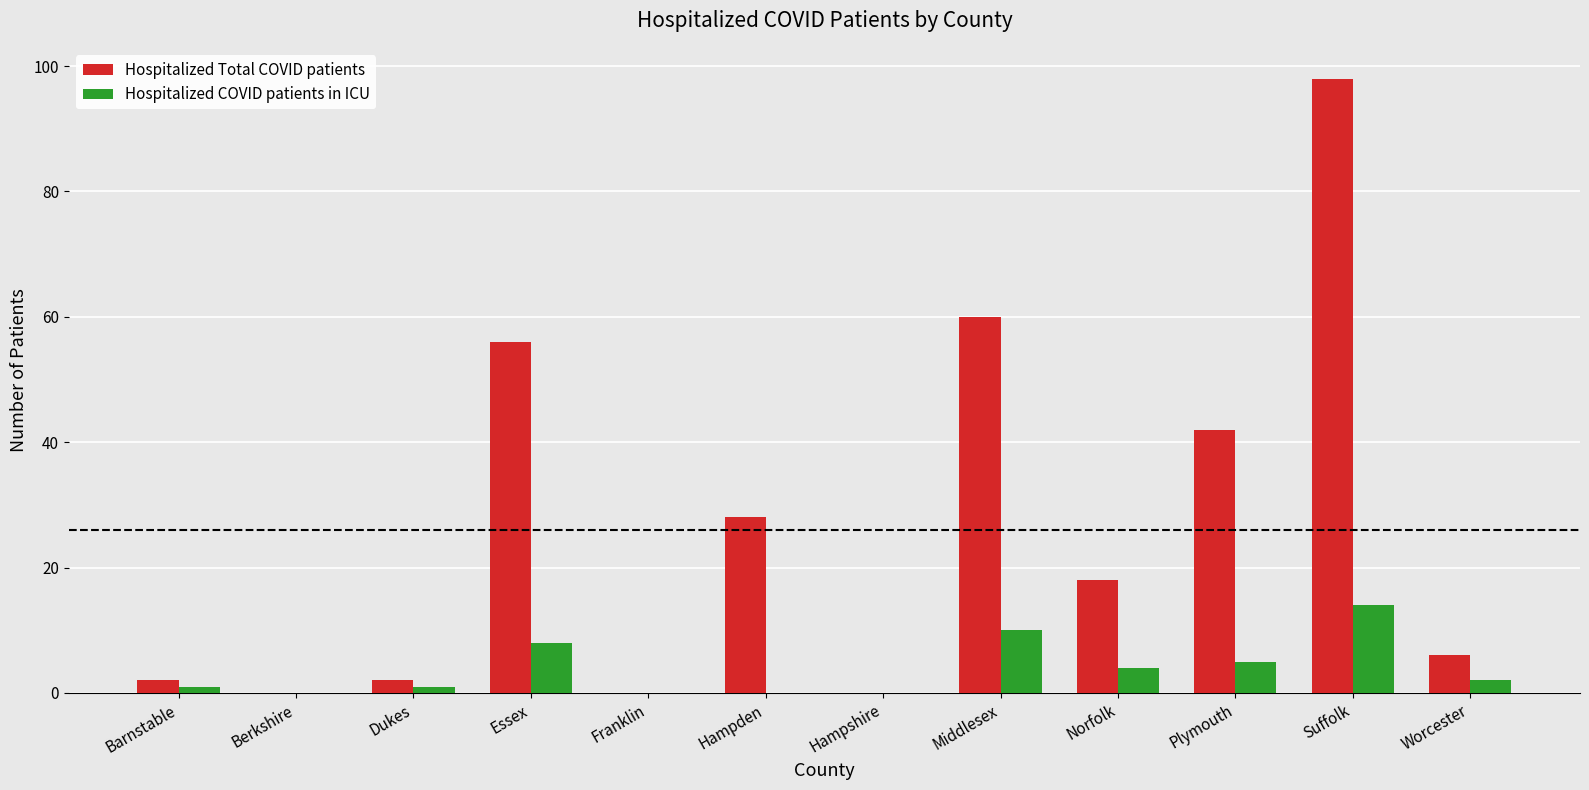

Which category has the highest value across all series?

Suffolk